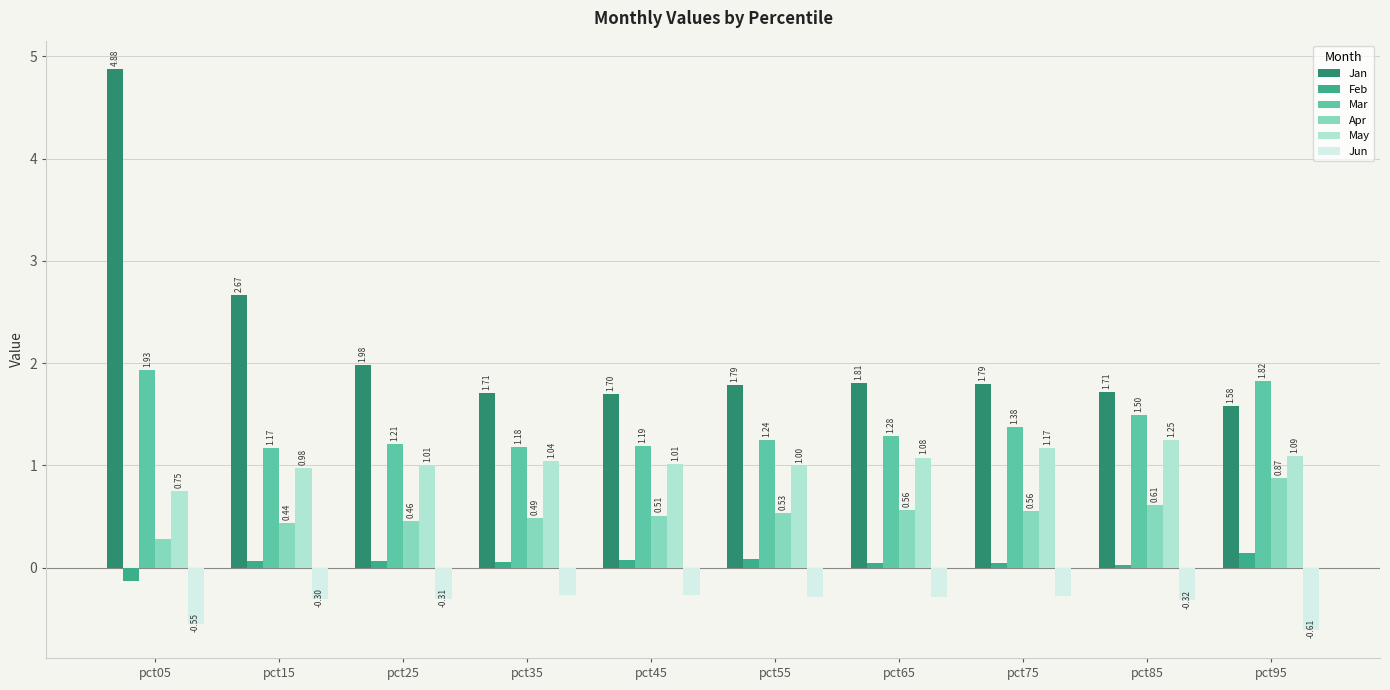

What is the value of the Jan bar at the 5th from the left?

1.7